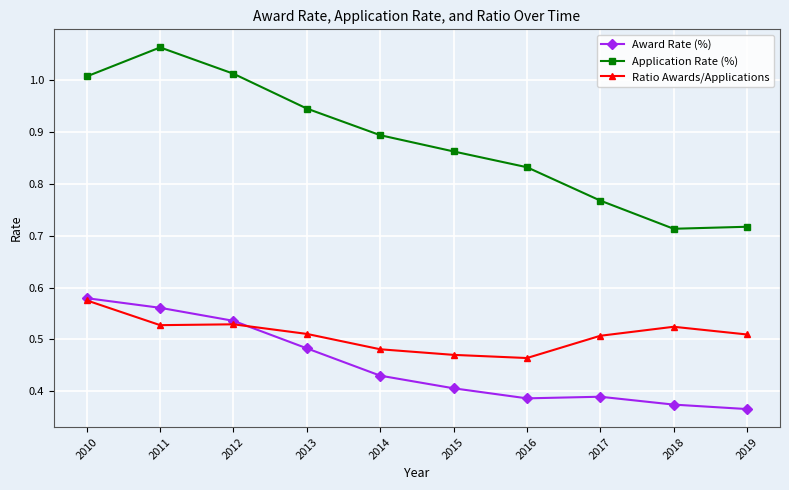

Which category has the highest value in the Award Rate (%) series?

2010